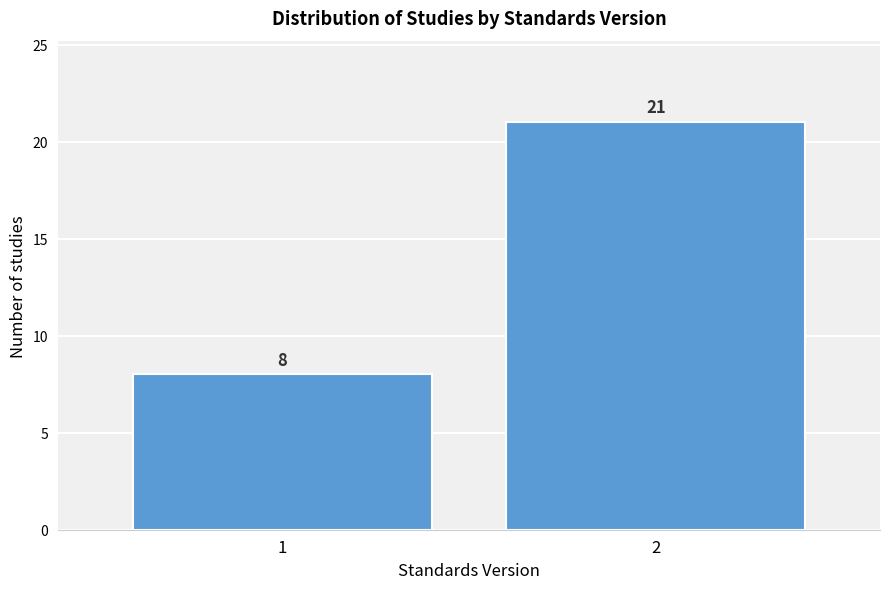

Reading left to right, what are all the values shown in this chart?

1=8	2=21